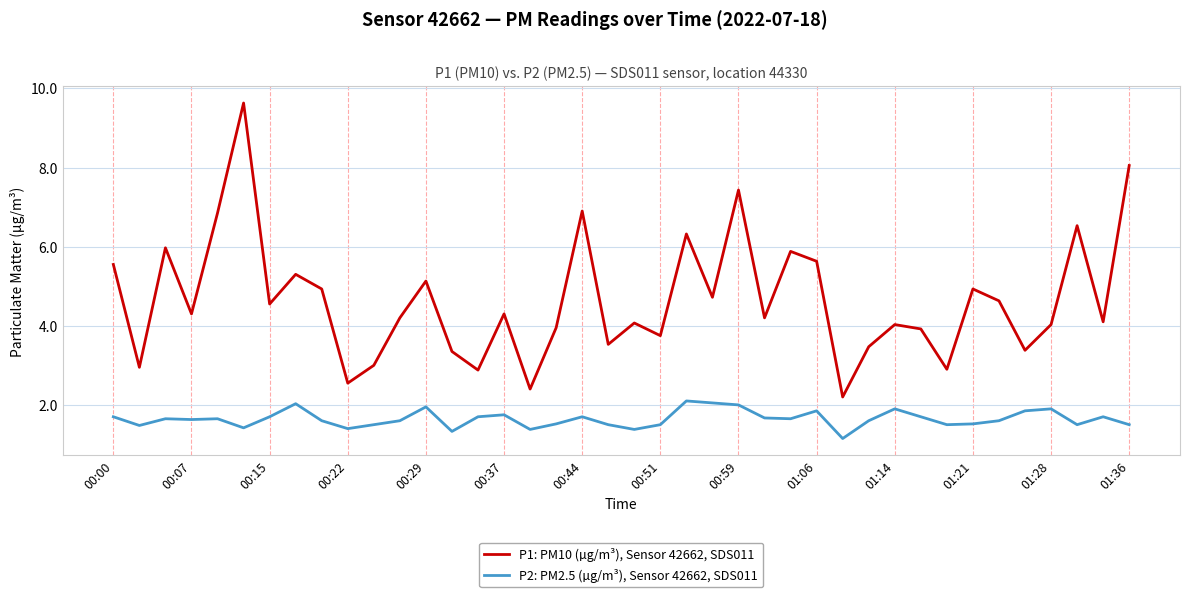

Which series has the largest total across all categories?

P1: PM10 (µg/m³), Sensor 42662, SDS011